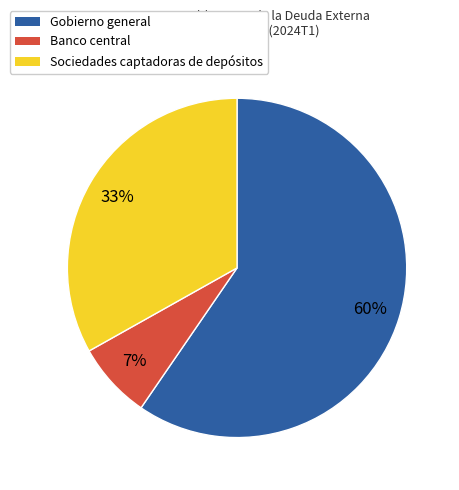

To the nearest percent, what percentage of the pie is Gobierno general?

60%